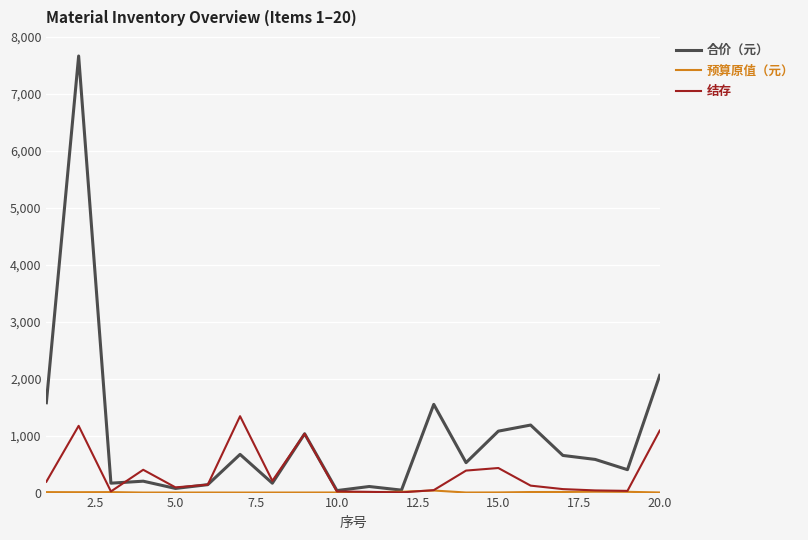

Which series has the largest total across all categories?

合价（元）